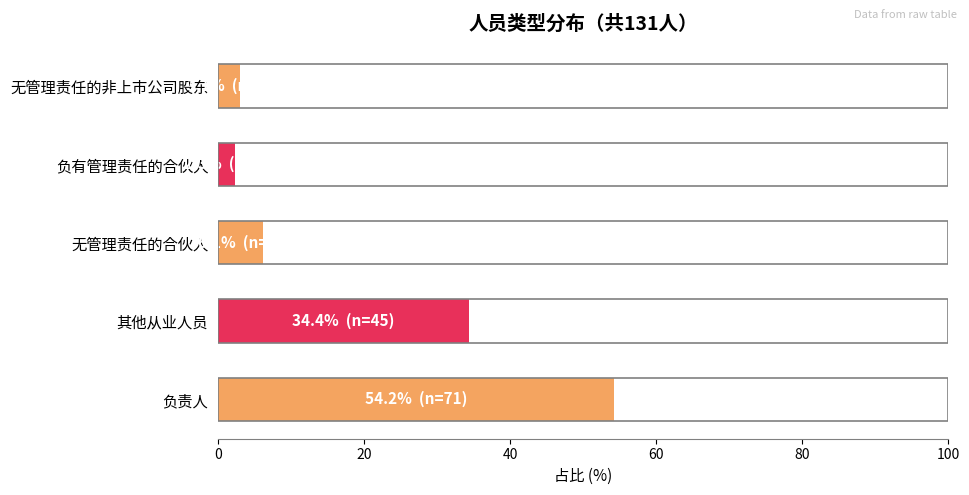

Reading bottom to top, list all the values displayed in this chart.

54.2	34.4	6.1	2.3	3.1